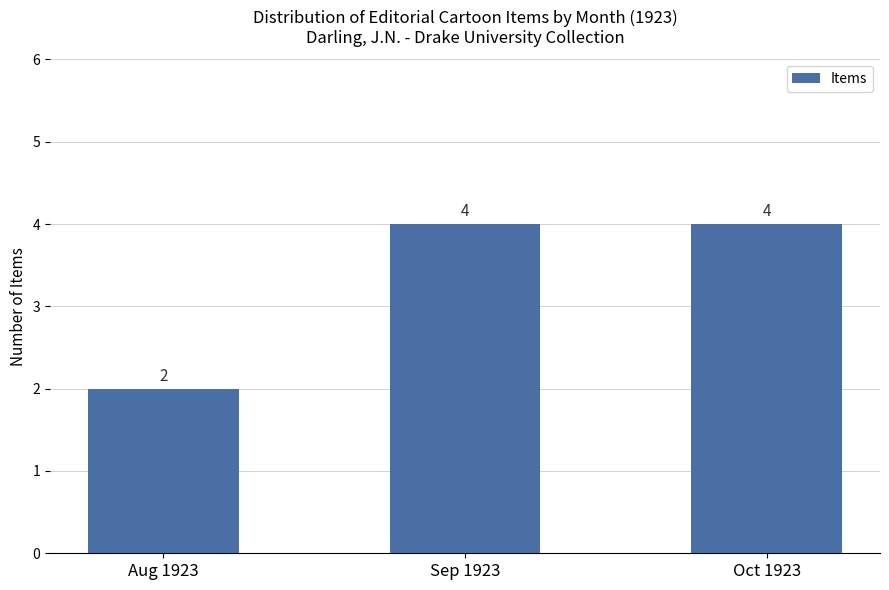

Which category has the lowest value across all series?

Aug 1923